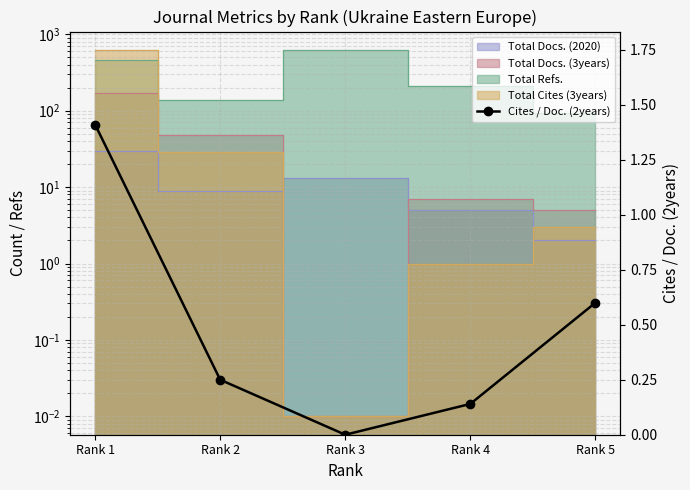

What is the difference between the second highest and minimum values?

0.6